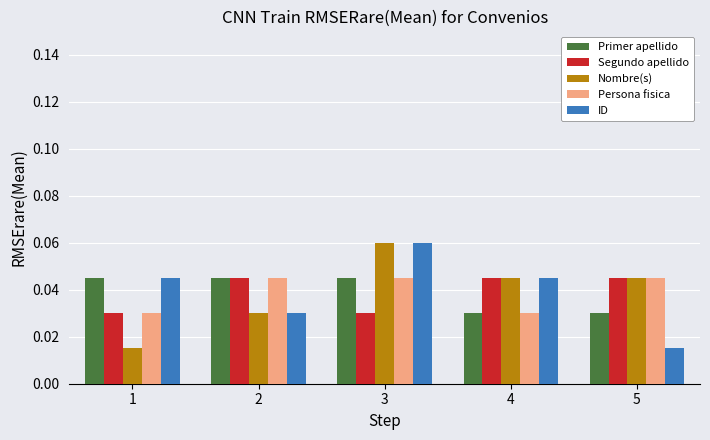

At which category is the sum across all series the highest?

3